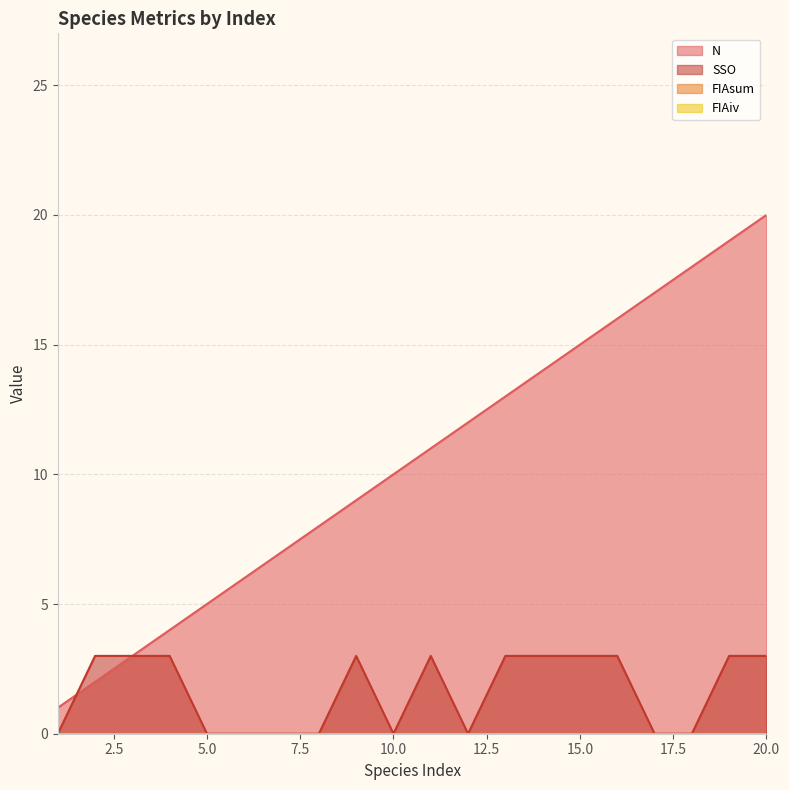

How many intersections are there between N and SSO?

1